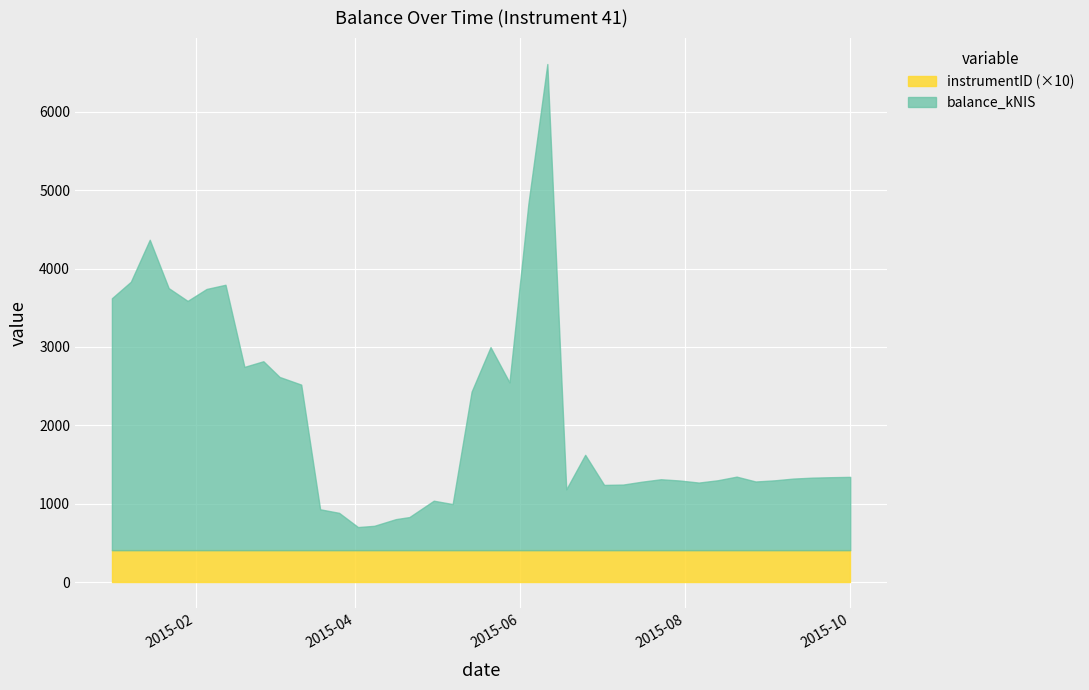

Reading left to right, transcribe all the data shown in this chart.

balance_kNIS: 2015-01-01=3211.3	2015-01-08=3421.1	2015-01-15=3956.6	2015-01-22=3340.4	2015-01-29=3177.4	2015-02-05=3329.4	2015-02-12=3383.0	2015-02-19=2336.3	2015-02-26=2408.3	2015-03-04=2208.2	2015-03-12=2110.5	2015-03-19=521.2	2015-03-26=476.1	2015-04-02=294.8	2015-04-08=310.6	2015-04-16=395.8	2015-04-21=422.1	2015-04-30=630.7	2015-05-07=588.0	2015-05-14=2020.9	2015-05-21=2588.2	2015-05-28=2138.6	2015-06-04=4416.0	2015-06-11=6196.7	2015-06-18=775.8	2015-06-25=1215.7	2015-07-02=832.1	2015-07-09=836.3	2015-07-16=873.4	2015-07-23=904.1	2015-07-30=888.2	2015-08-06=862.0	2015-08-13=891.3	2015-08-20=937.4	2015-08-27=875.7	2015-09-03=890.4	2015-09-10=913.0	2015-09-17=924.6	2015-09-24=930.4	2015-10-01=934.5
instrumentID: 2015-01-01=41.0	2015-01-08=41.0	2015-01-15=41.0	2015-01-22=41.0	2015-01-29=41.0	2015-02-05=41.0	2015-02-12=41.0	2015-02-19=41.0	2015-02-26=41.0	2015-03-04=41.0	2015-03-12=41.0	2015-03-19=41.0	2015-03-26=41.0	2015-04-02=41.0	2015-04-08=41.0	2015-04-16=41.0	2015-04-21=41.0	2015-04-30=41.0	2015-05-07=41.0	2015-05-14=41.0	2015-05-21=41.0	2015-05-28=41.0	2015-06-04=41.0	2015-06-11=41.0	2015-06-18=41.0	2015-06-25=41.0	2015-07-02=41.0	2015-07-09=41.0	2015-07-16=41.0	2015-07-23=41.0	2015-07-30=41.0	2015-08-06=41.0	2015-08-13=41.0	2015-08-20=41.0	2015-08-27=41.0	2015-09-03=41.0	2015-09-10=41.0	2015-09-17=41.0	2015-09-24=41.0	2015-10-01=41.0